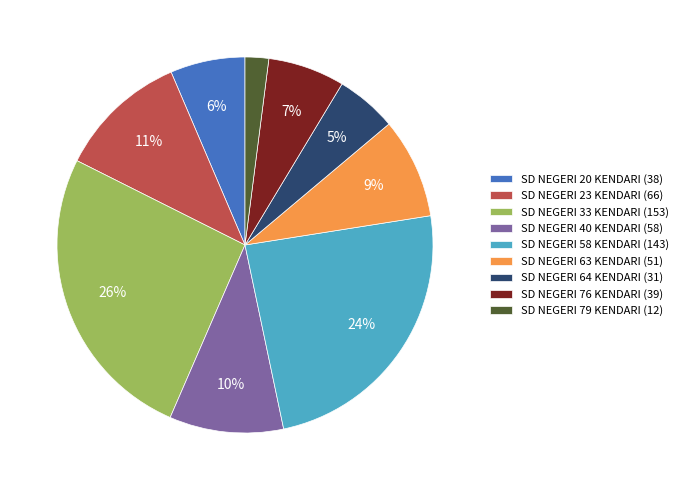

To the nearest percent, what is the combined percentage of SD NEGERI 58 KENDARI (143) and SD NEGERI 33 KENDARI (153)?

50%